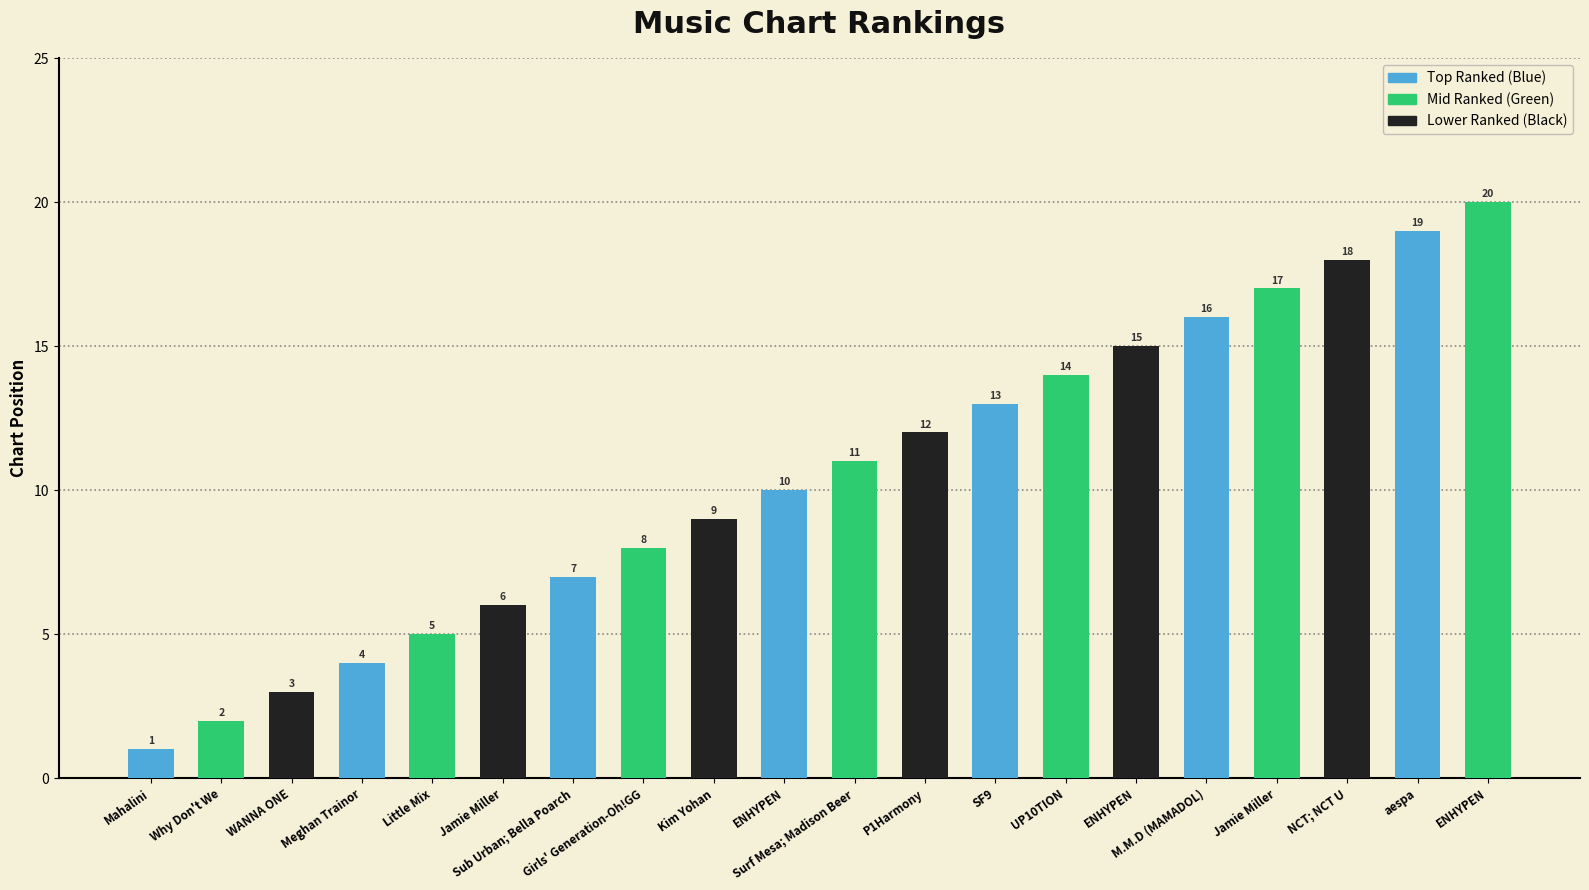

How many bars are there in total?

20